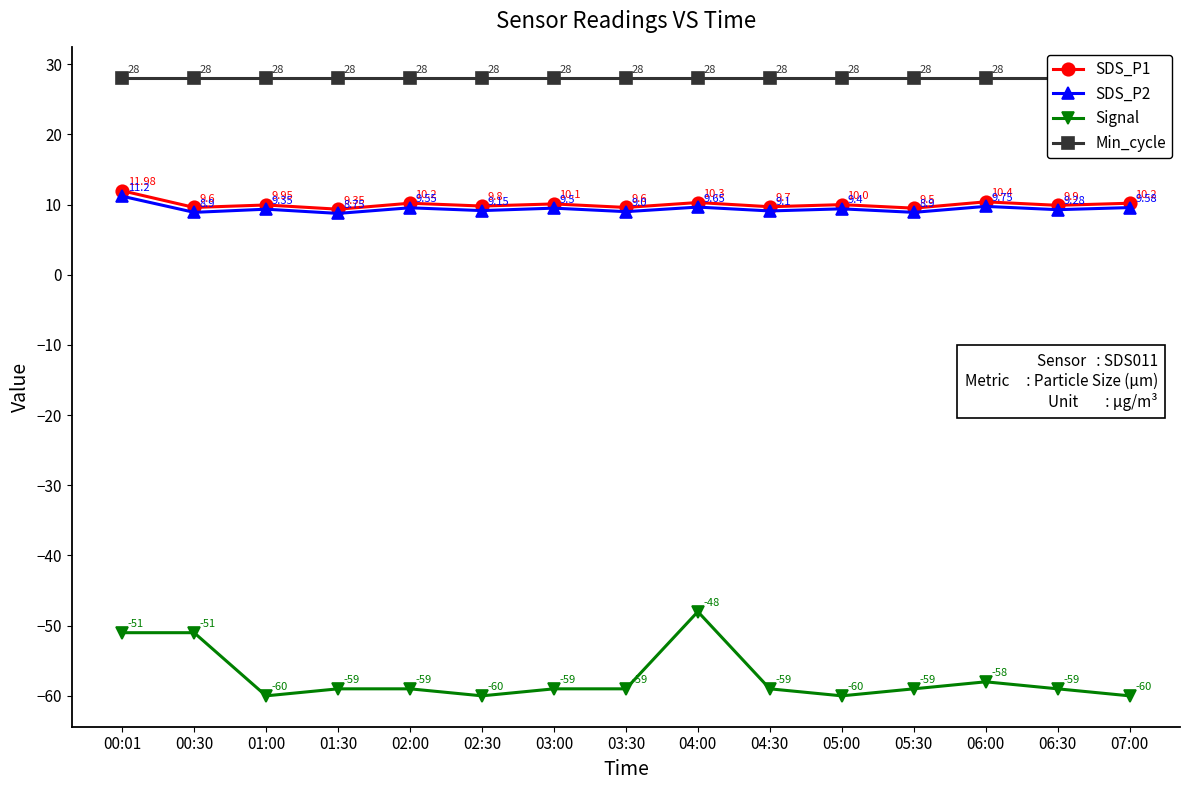

Which series has the widest spread of values?

Signal